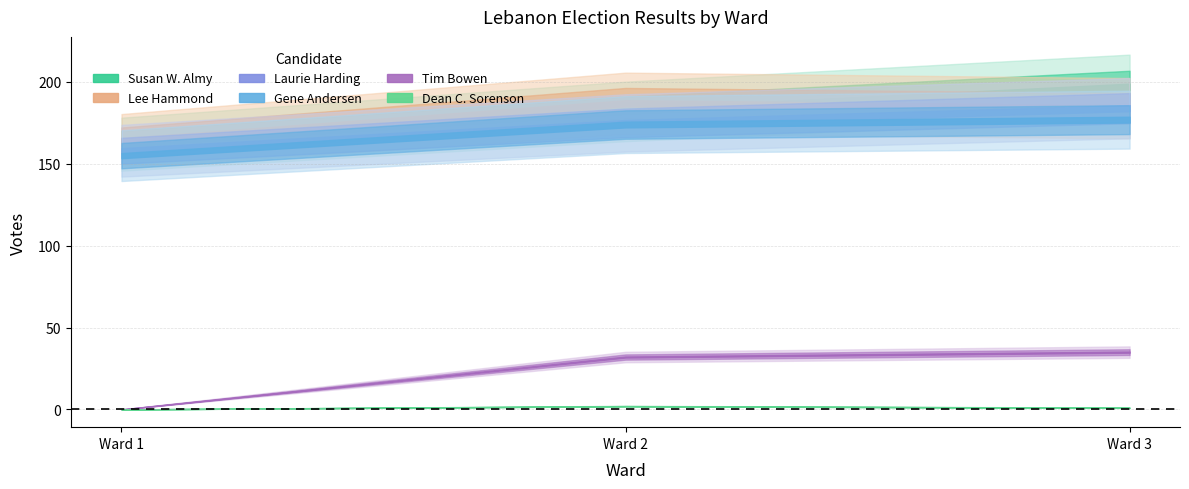

Where does the Gene Andersen series first go above 174?

Ward 3